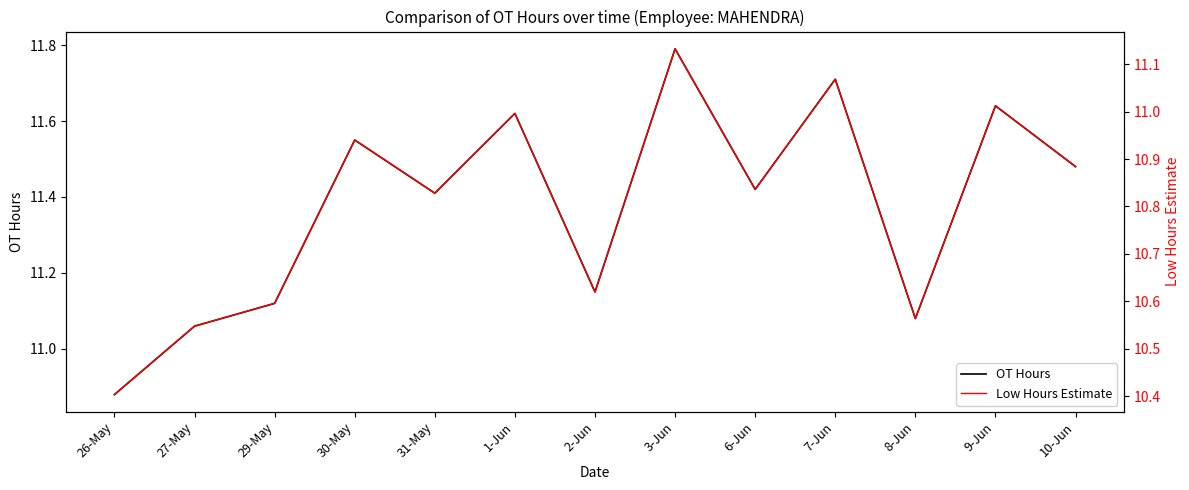

Reading left to right, transcribe all the data shown in this chart.

OT Hours: 26-May=10.9	27-May=11.1	29-May=11.1	30-May=11.6	31-May=11.4	1-Jun=11.6	2-Jun=11.2	3-Jun=11.8	6-Jun=11.4	7-Jun=11.7	8-Jun=11.1	9-Jun=11.6	10-Jun=11.5
Low Hours Estimate: 26-May=10.4	27-May=10.5	29-May=10.6	30-May=10.9	31-May=10.8	1-Jun=11.0	2-Jun=10.6	3-Jun=11.1	6-Jun=10.8	7-Jun=11.1	8-Jun=10.6	9-Jun=11.0	10-Jun=10.9